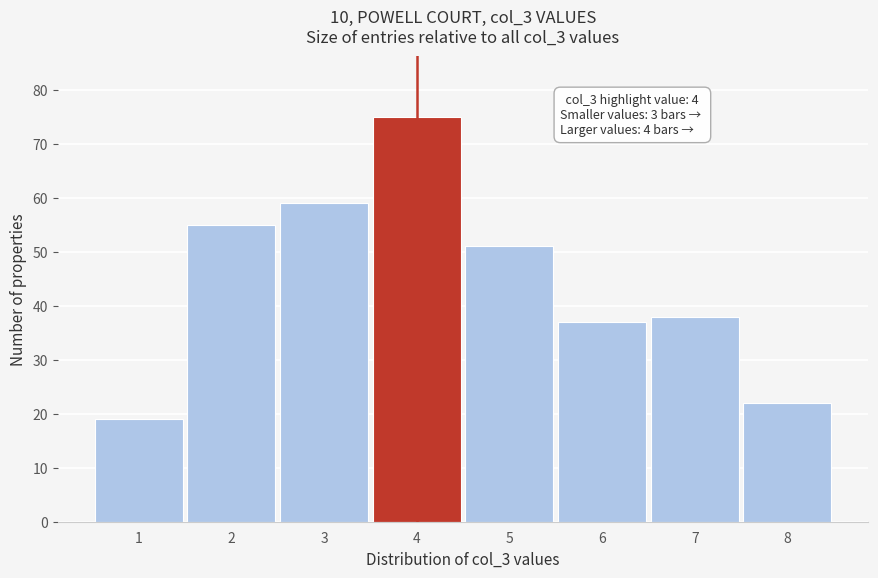

Reading left to right, extract all data points from this chart.

19	55	59	75	51	37	38	22